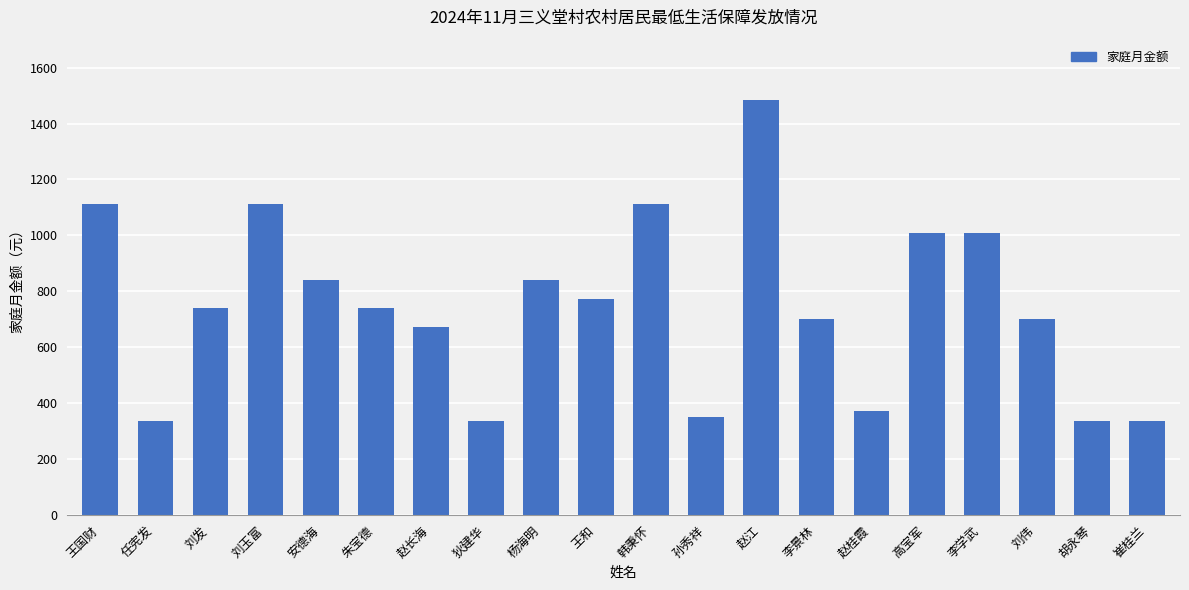

True or false: the data shows 186 at 李景林.

False